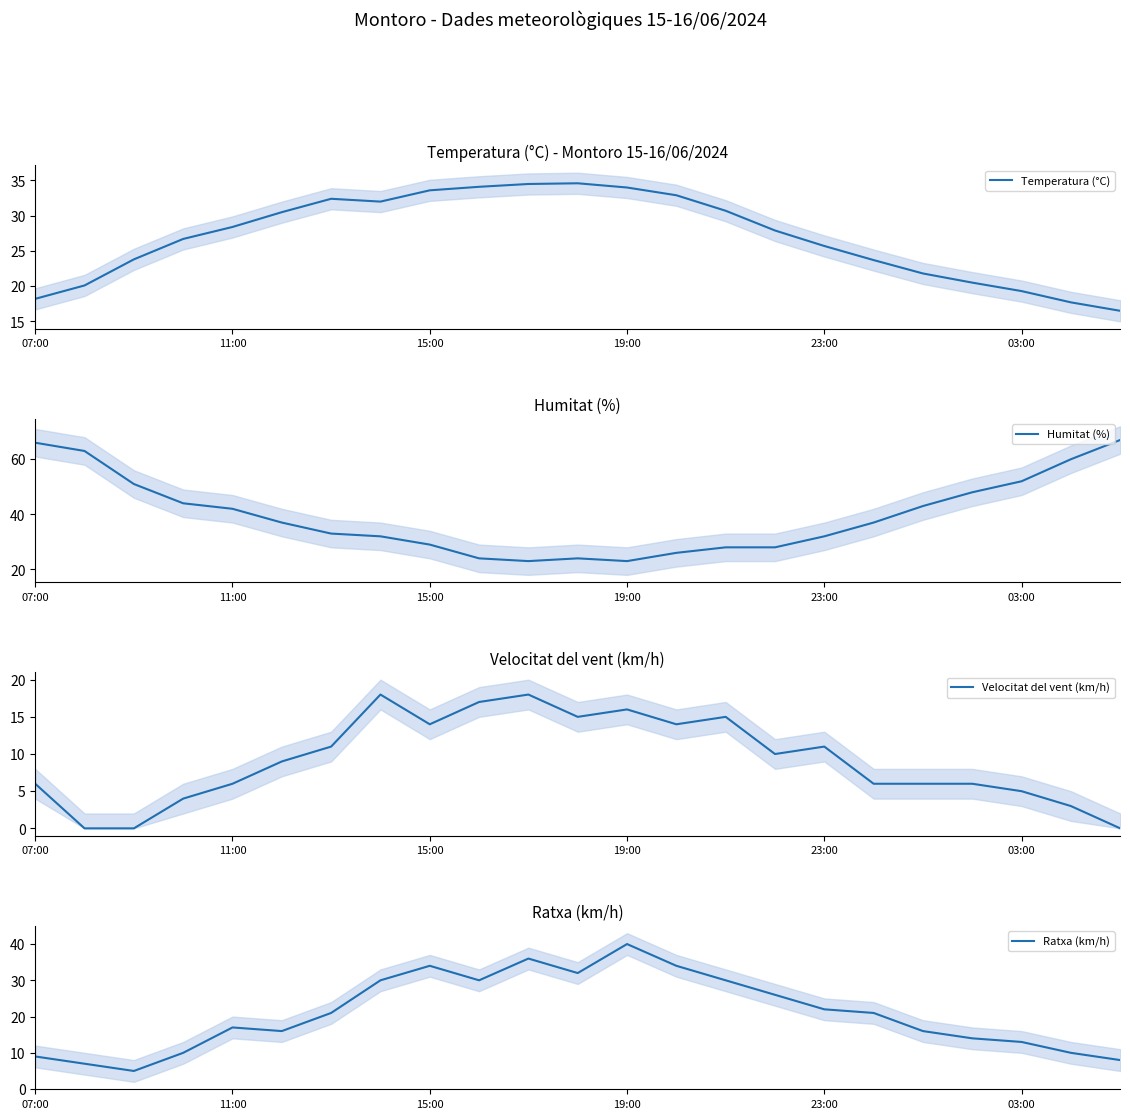

Where is Temperatura (°C) nearest to the value 25?

23:00